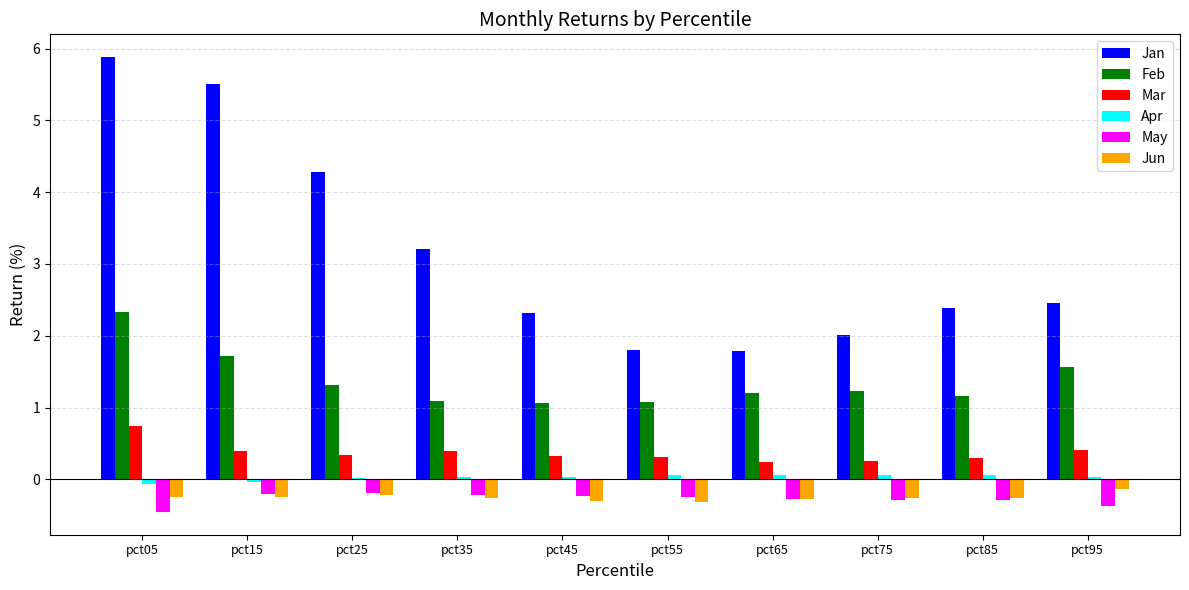

At which category does the chart reach its peak across all series?

pct05